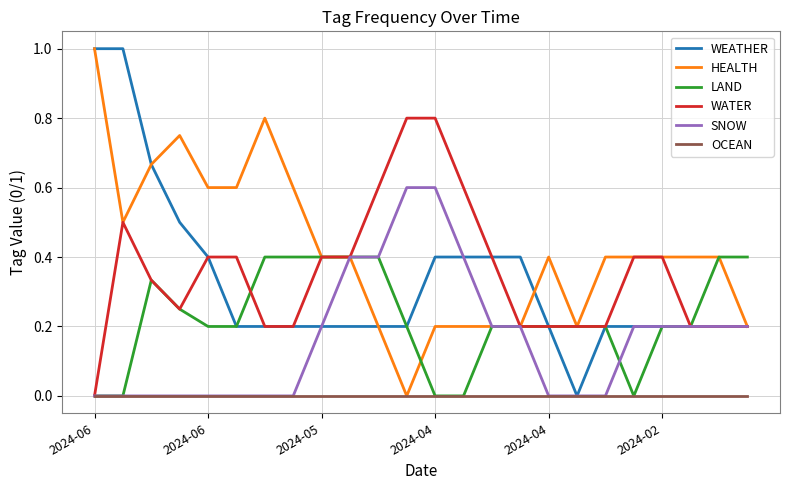

Which series has the largest total across all categories?

HEALTH